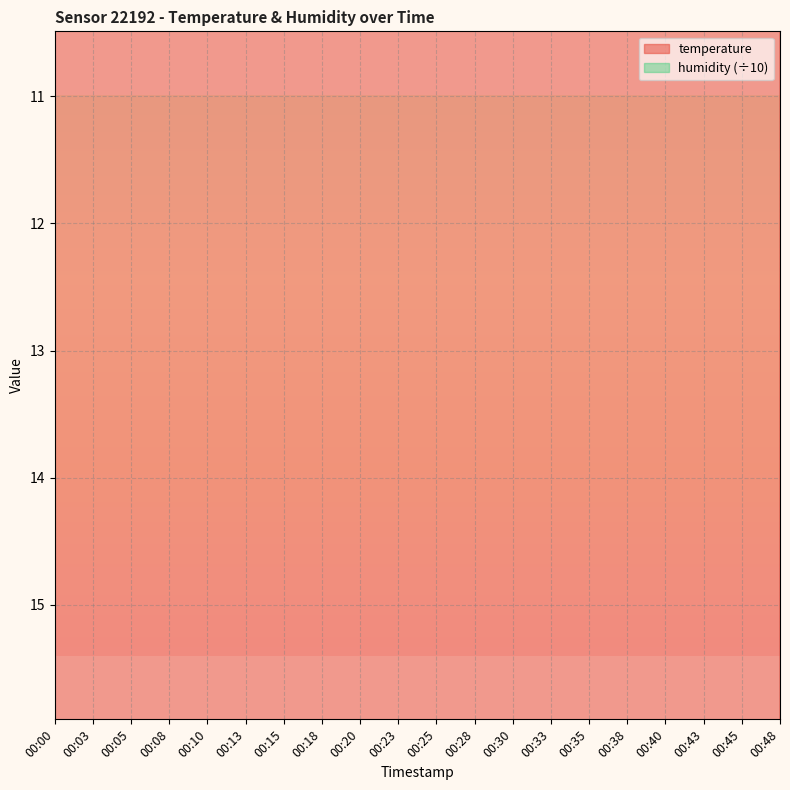

Is it true that the value at 00:20 is 16.8?

True